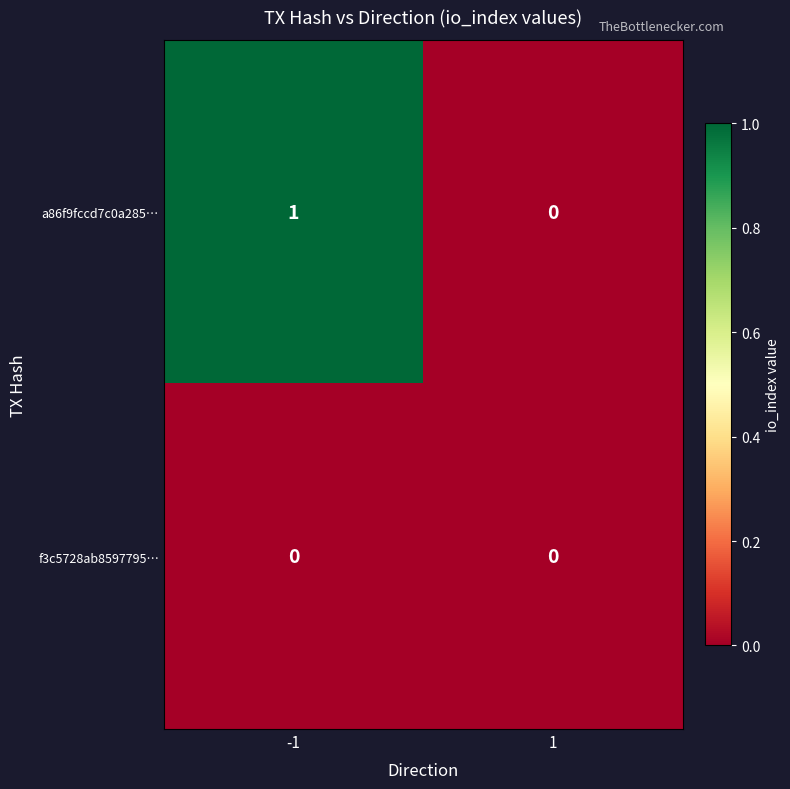

Is the value of a86f9fccd7c0a285… at -1 greater than the value of f3c5728ab8597795… at 1?

Yes